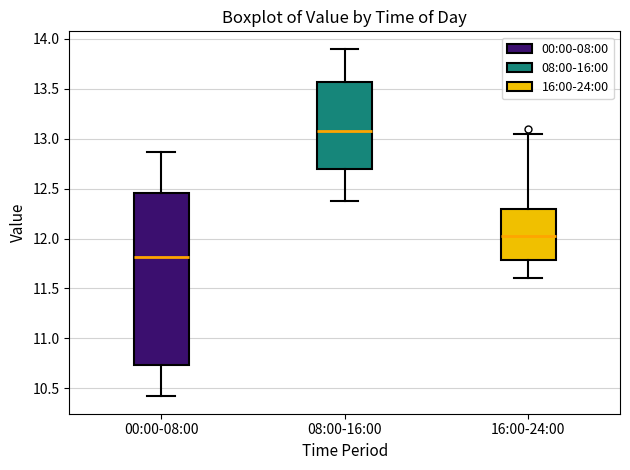

Reading left to right, read every box against the y-axis: the position of its median line, the range the box covers, and the ends of its whiskers. The values are not printed on the chart, so give them approximately, as read against the axis.

00:00-08:00: median 11.80, box 10.75 to 12.45, whiskers 10.40 to 12.85
08:00-16:00: median 13.10, box 12.70 to 13.55, whiskers 12.40 to 13.90
16:00-24:00: median 12.05, box 11.80 to 12.30, whiskers 11.60 to 13.05